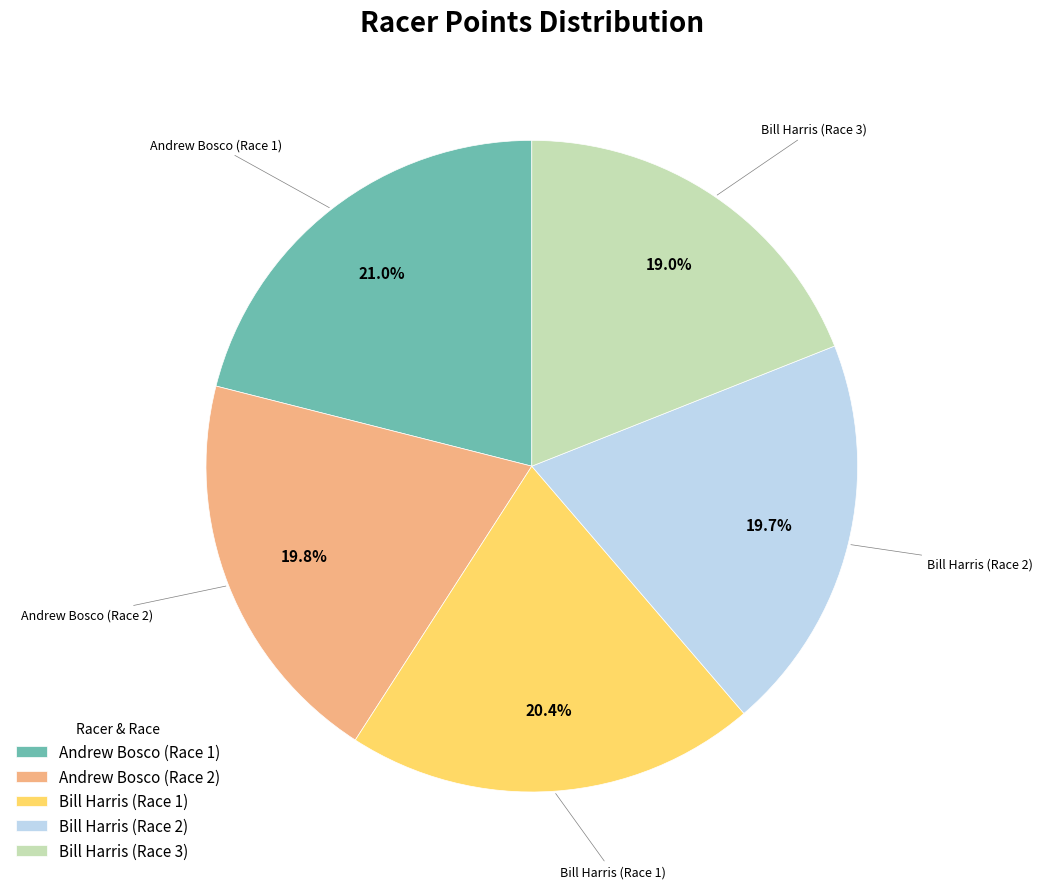

Is there any slice that represents more than half of the pie?

No